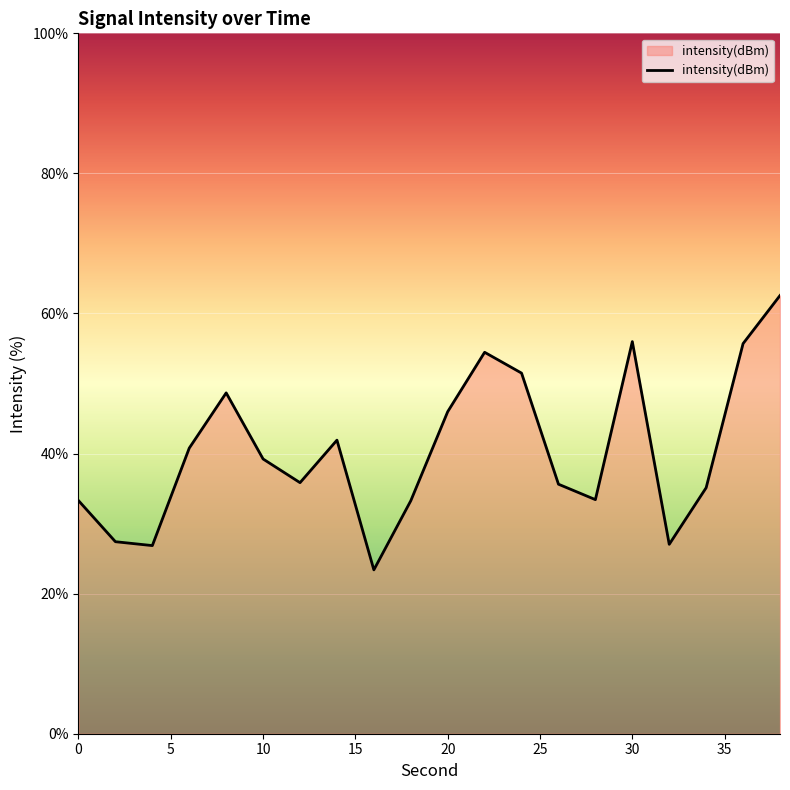

What is the difference between the maximum and minimum values?

39.2